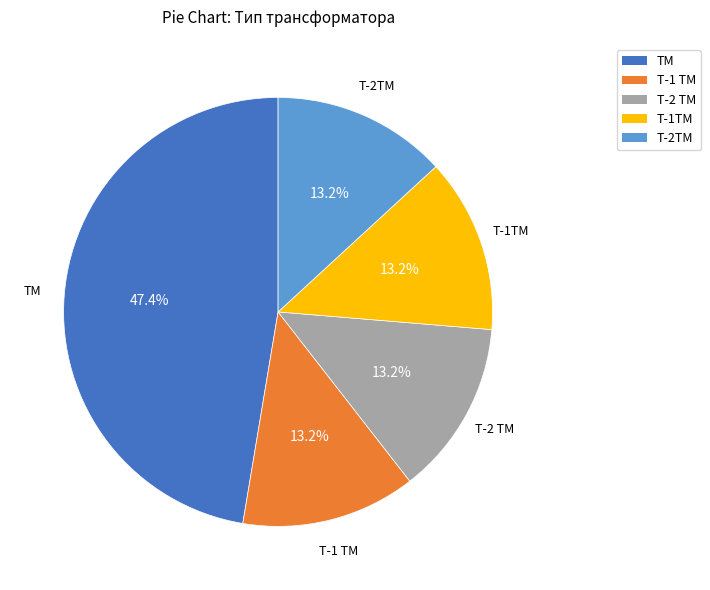

What is the ratio of the value at ТМ to the value at Т-1 ТМ?

3.6